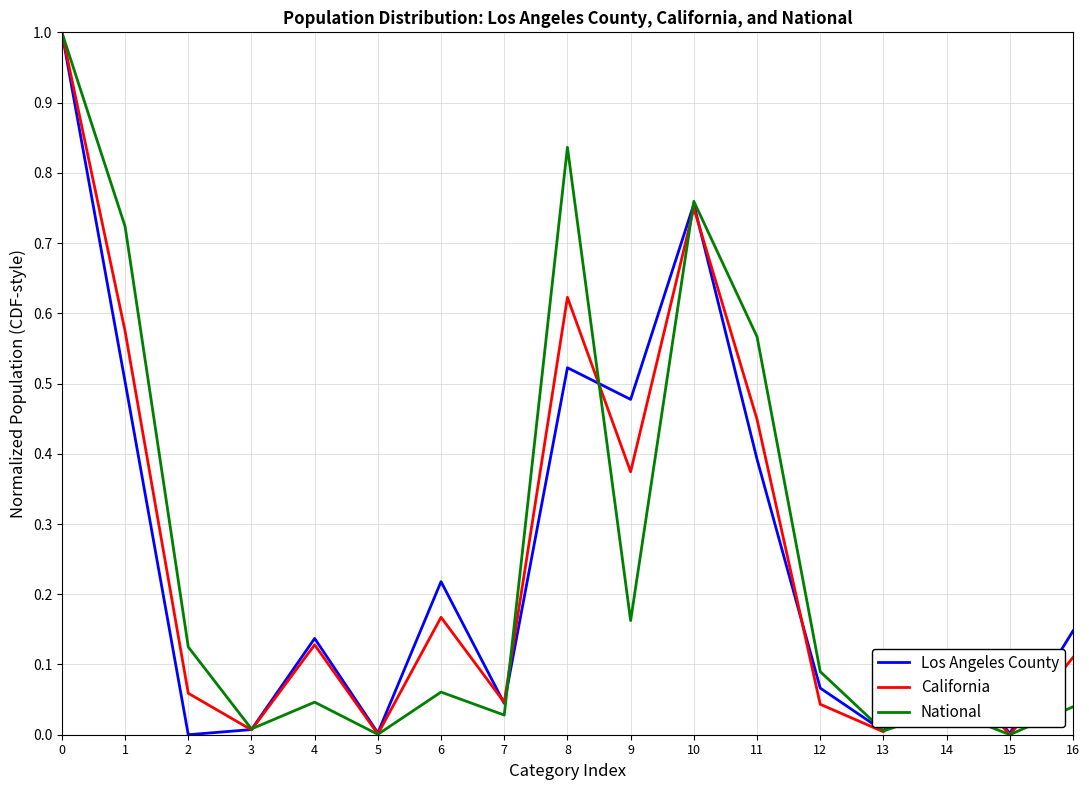

What is the spread (max minus min) of values at 8?

0.3